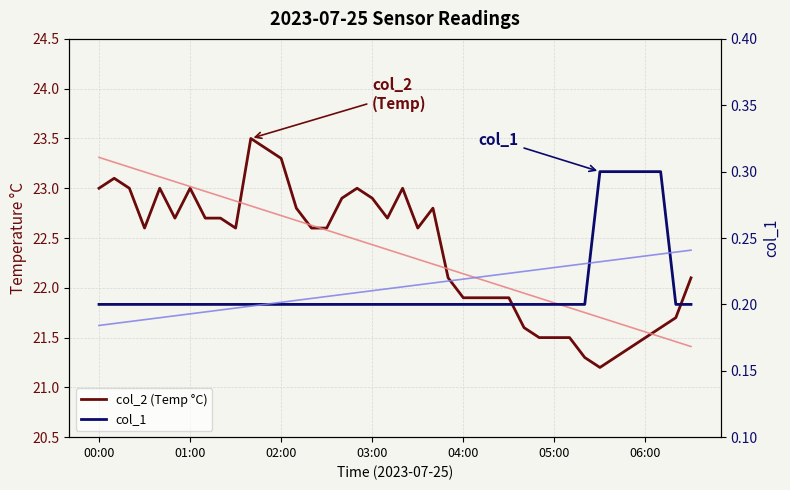

What is the difference between the maximum and minimum values in the col_2 (Temp °C) series?

2.3